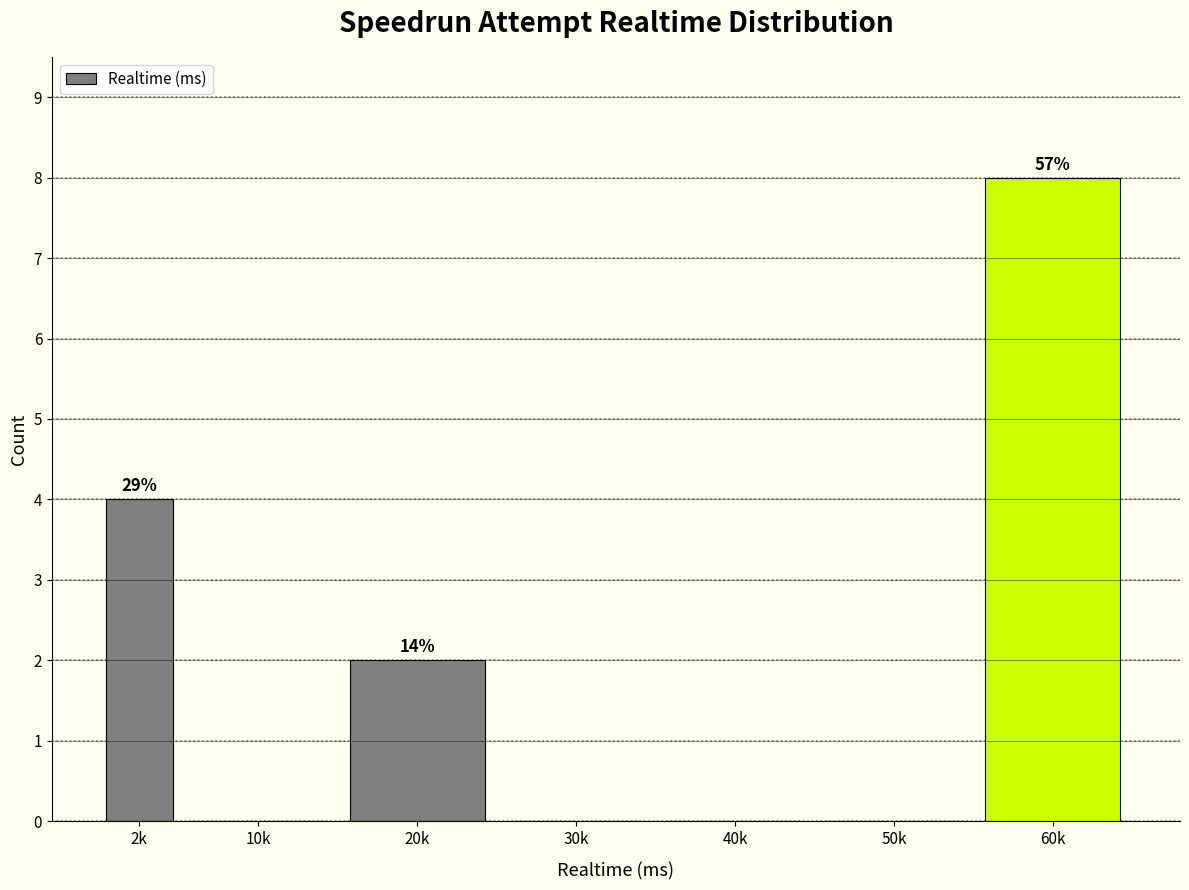

Reading left to right, transcribe all the data shown in this chart.

2k=4	10k=0	20k=2	30k=0	40k=0	50k=0	60k=8